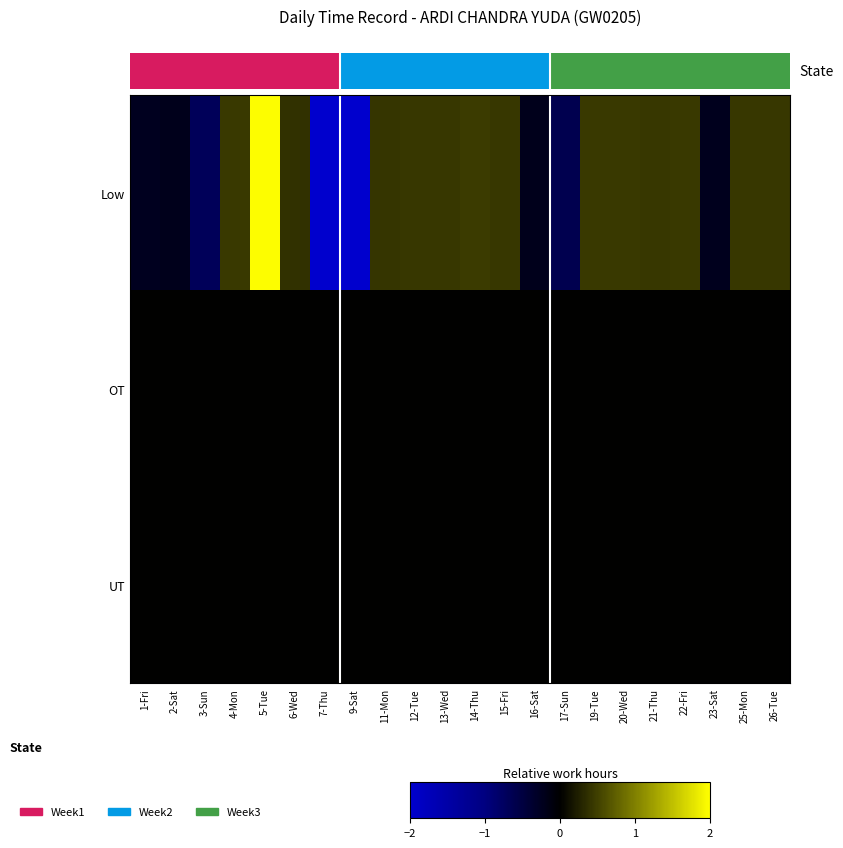

List the series in order of their peak value, lowest first.

OT, UT, Low